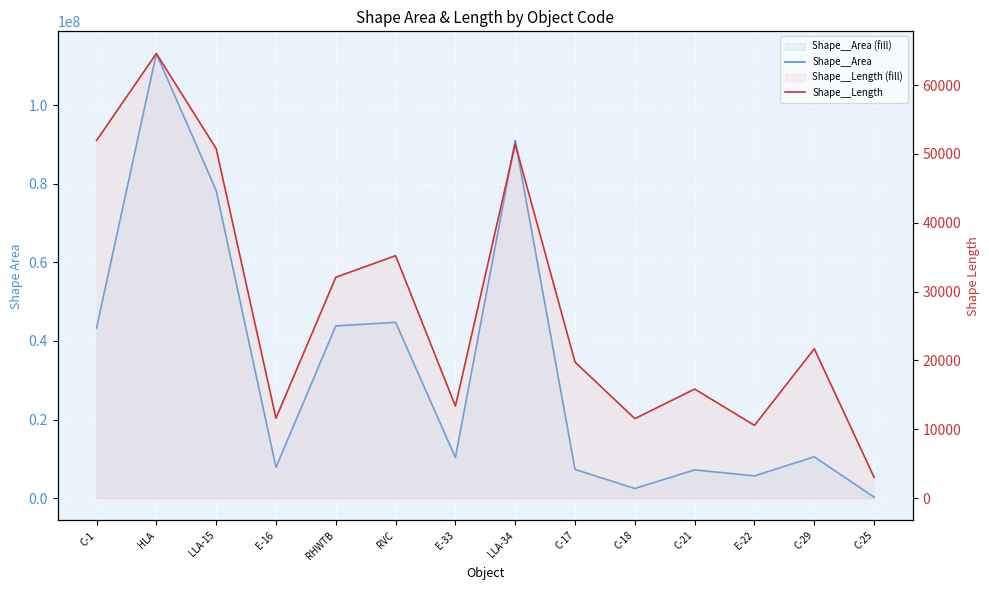

True or false: Shape__Length and Shape__Area cross at least once.

False